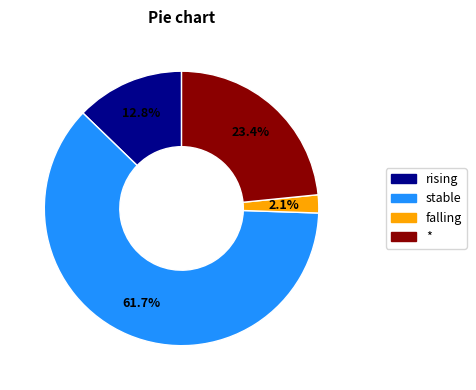

Count the number of slices in the pie.

4